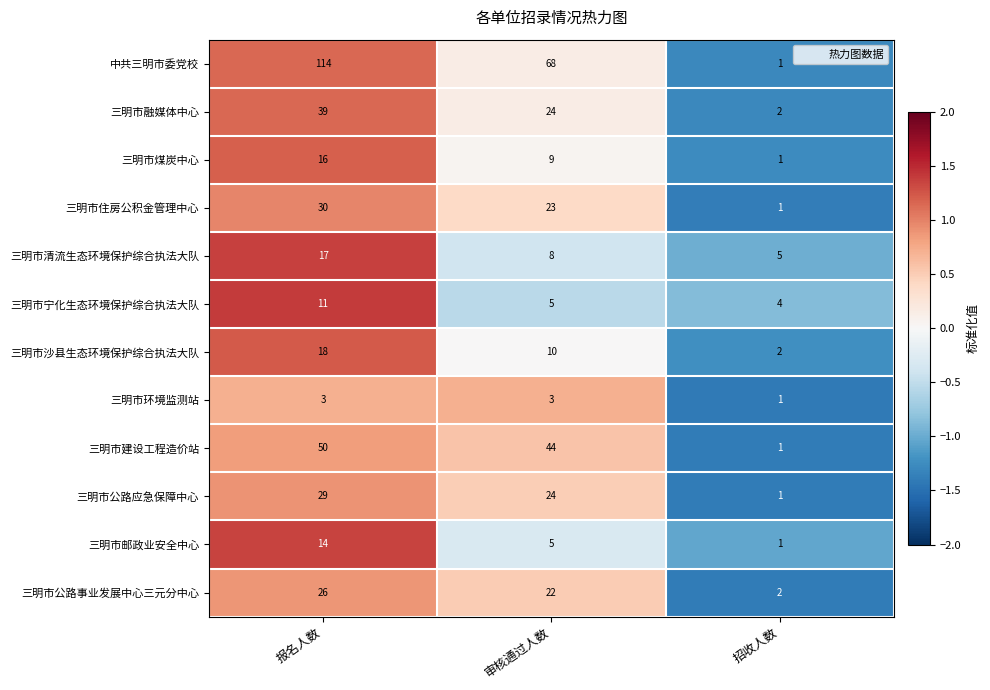

What is the difference between the highest and lowest values at 招收人数?

4